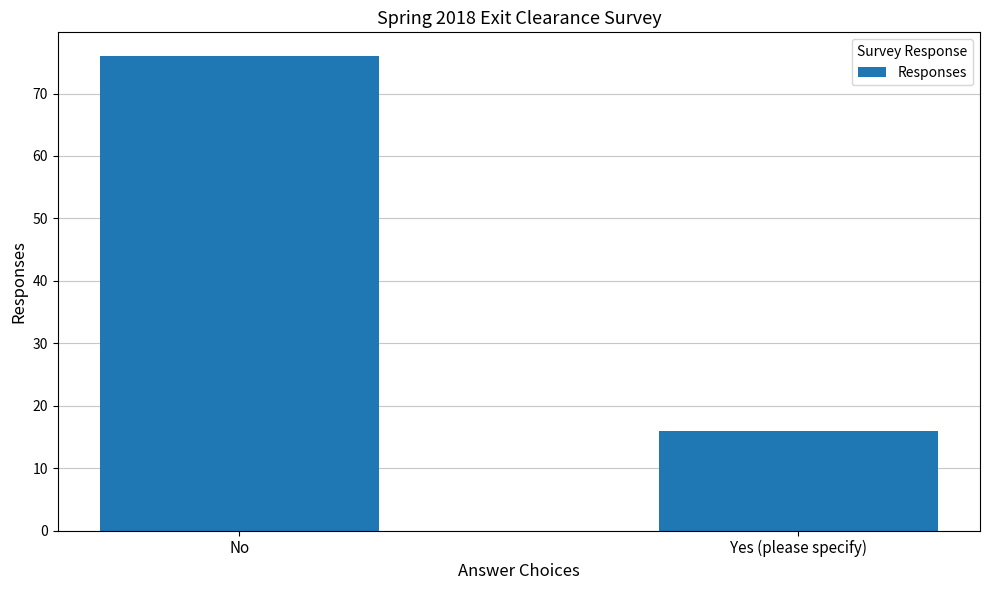

Count the number of categories in the chart.

2